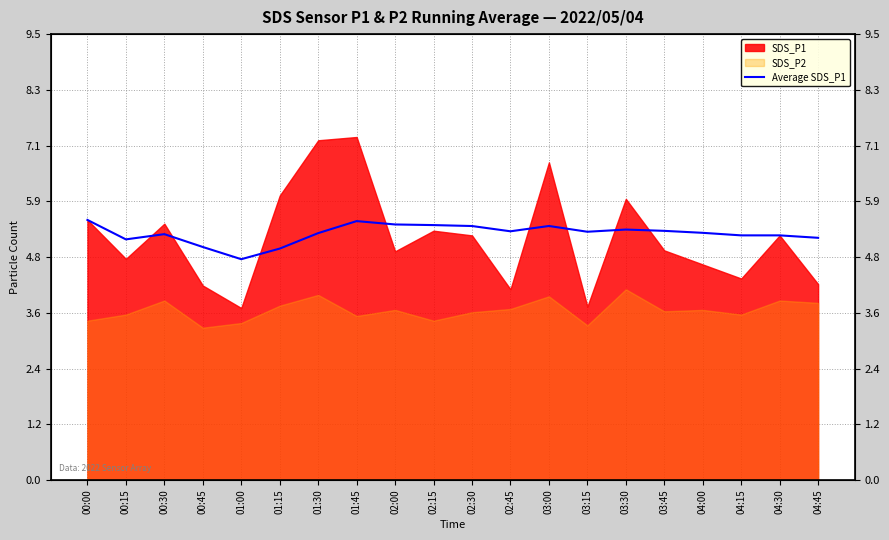

What is the label of the 13th point from the right?

01:45